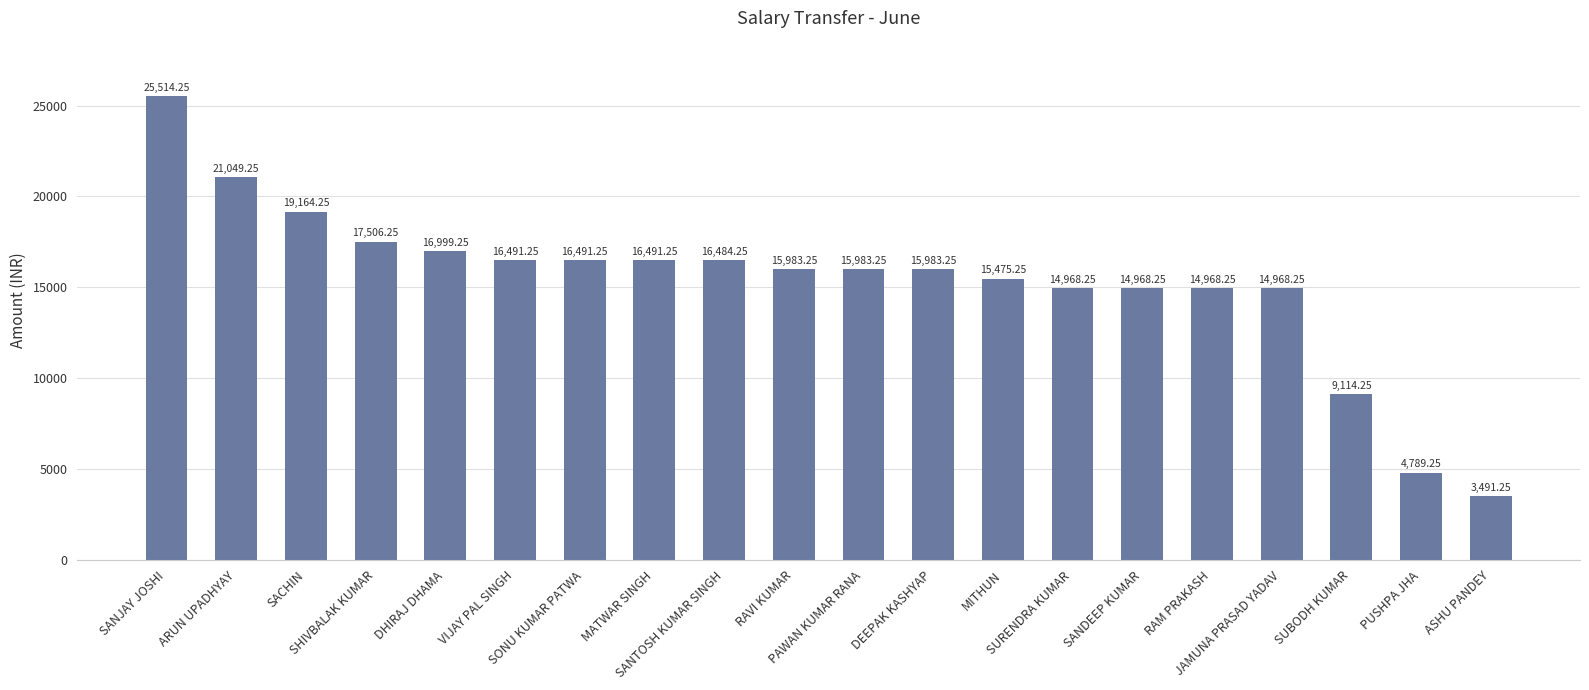

Is it true that the value at SANDEEP KUMAR is 14968.2?

True